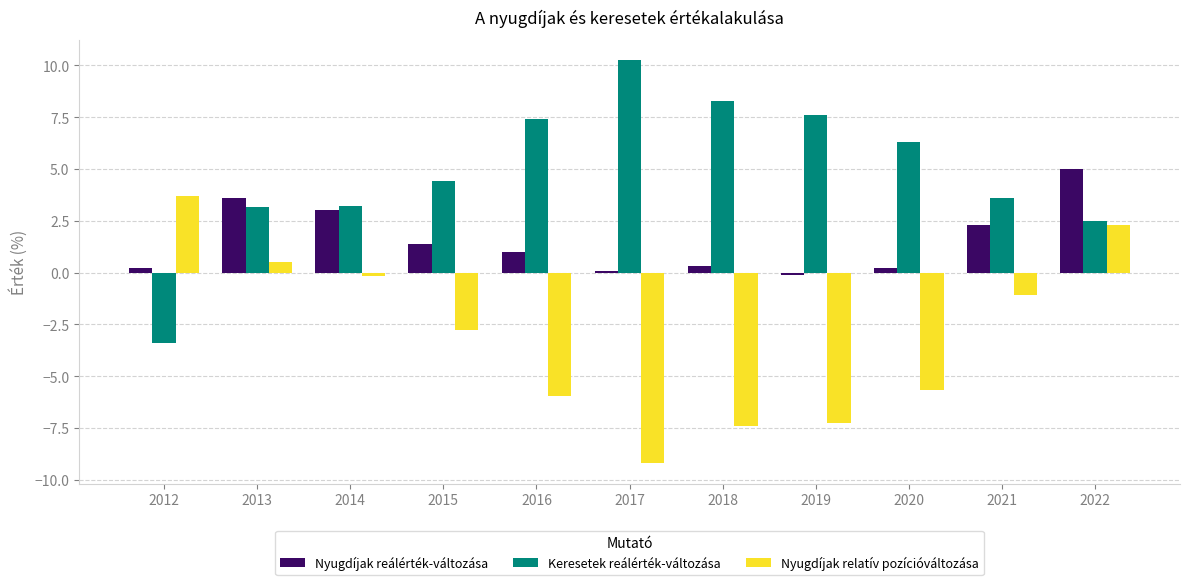

Read the Keresetek reálérték-változása value at 2015.

4.4